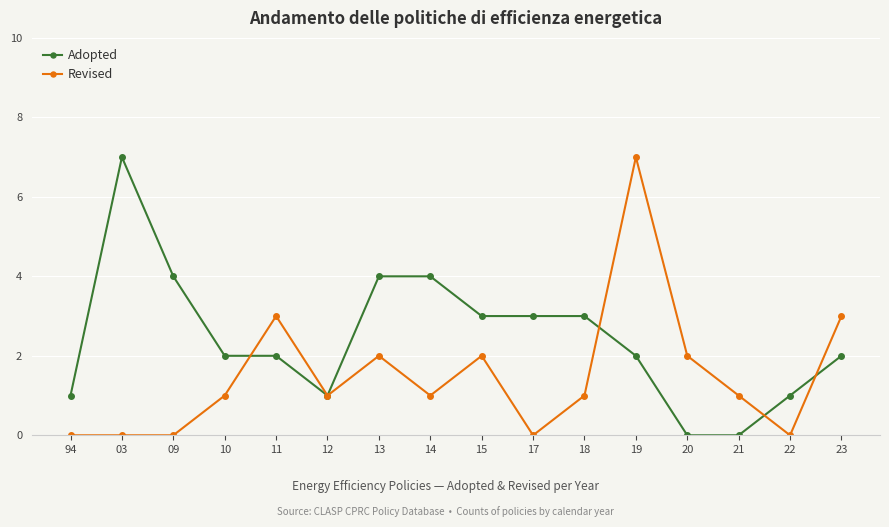

What is the highest value of the Adopted series?

7